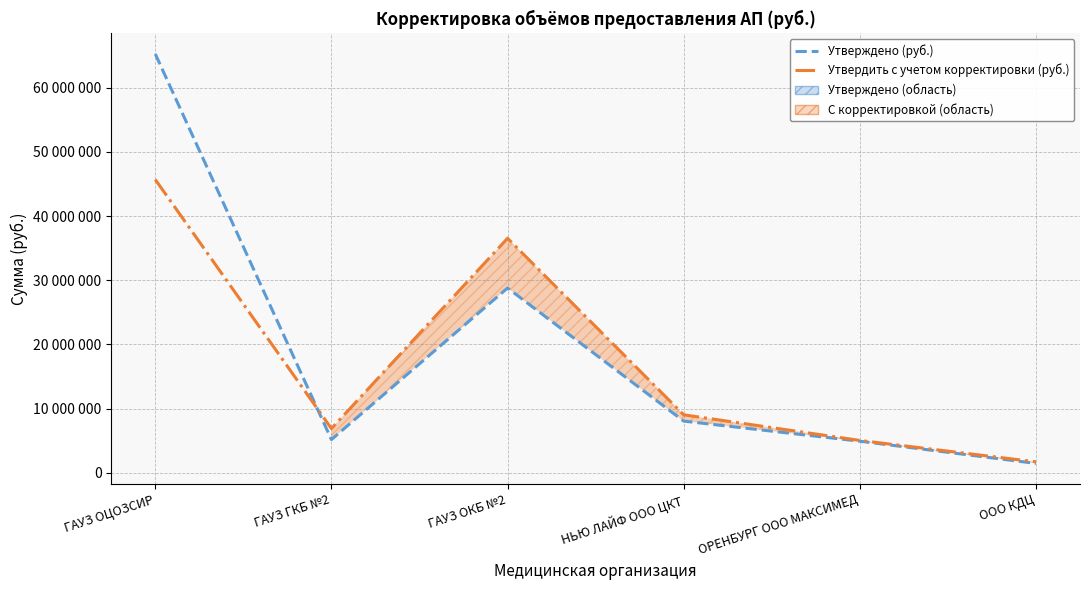

Where does the Утверждено (руб.) series first go above 8038489?

ГАУЗ ОЦОЗСИР